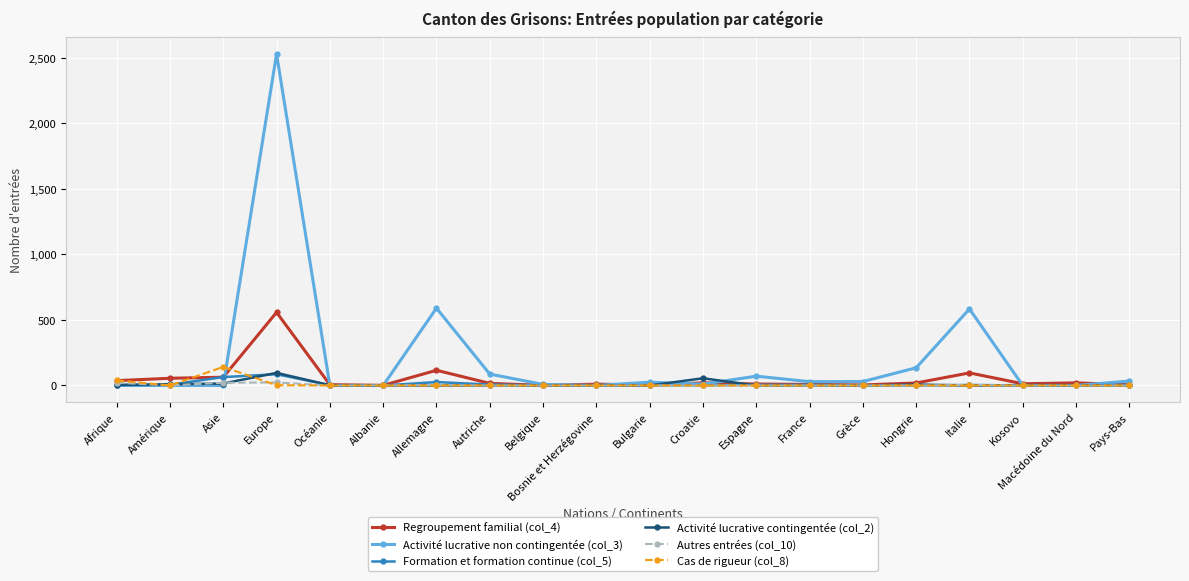

What is the label of the 11th point from the right?

Bosnie et Herzégovine